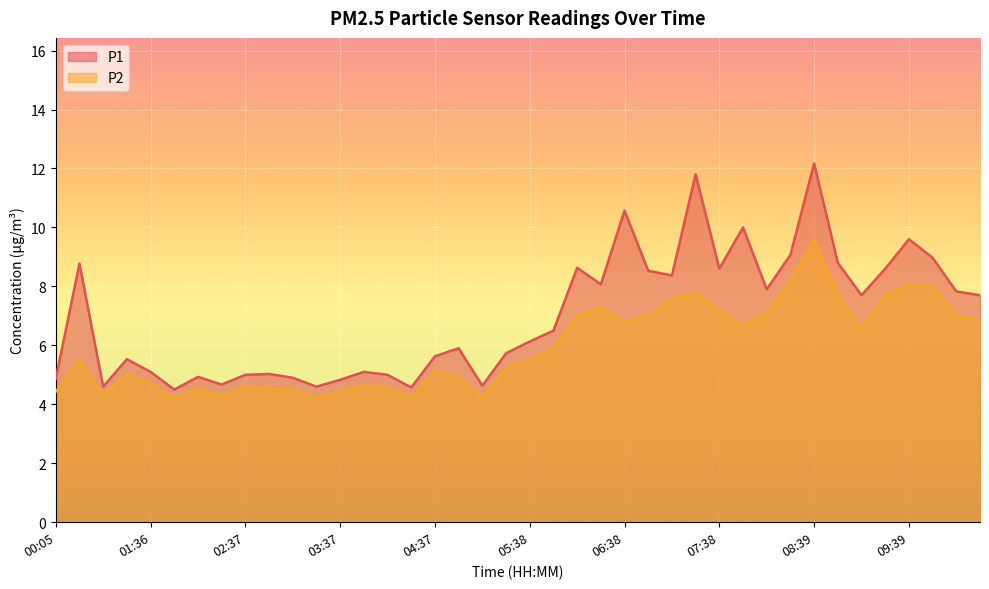

What is the greatest value displayed?

12.2